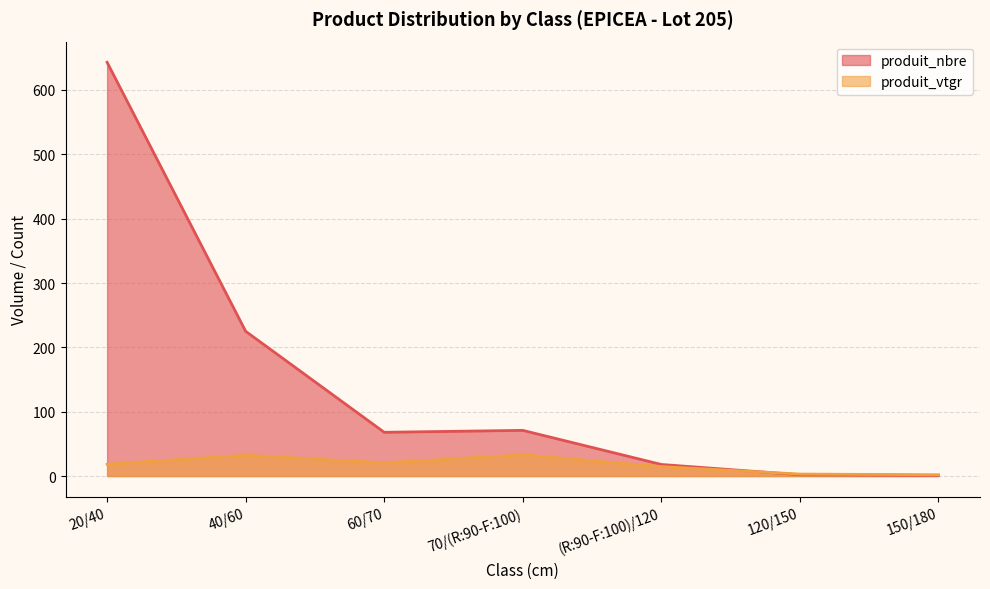

Is it true that produit_vtgr equals 0.6 at 150/180?

False